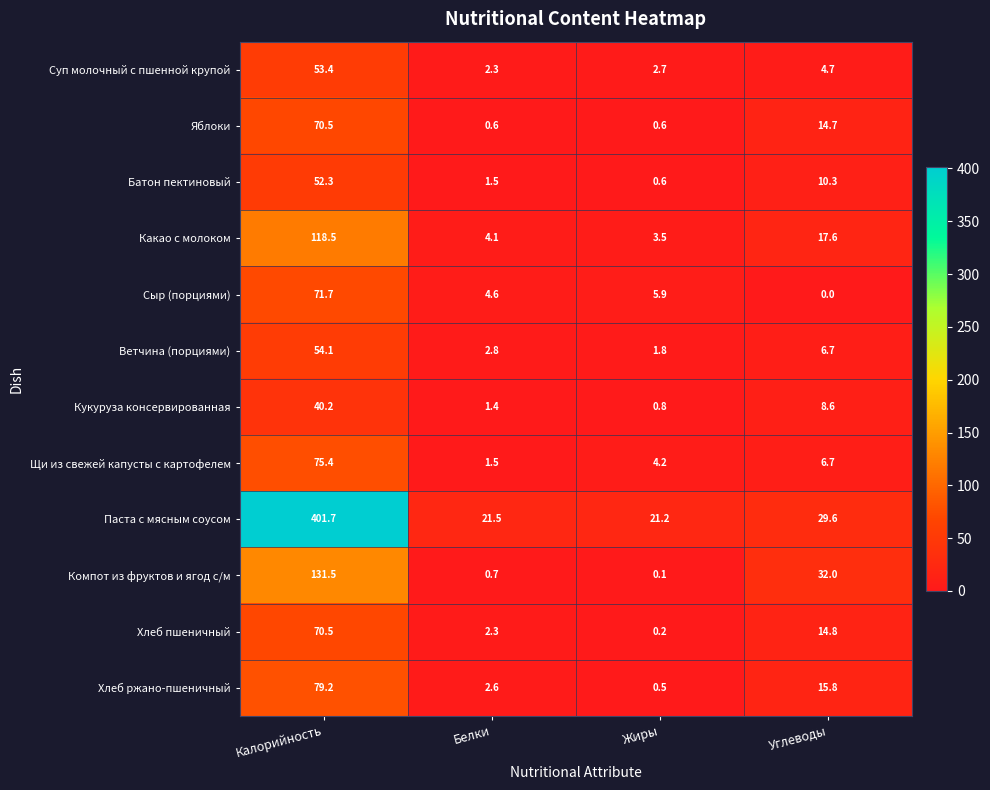

What is the difference between the highest and lowest values at Калорийность?

361.5